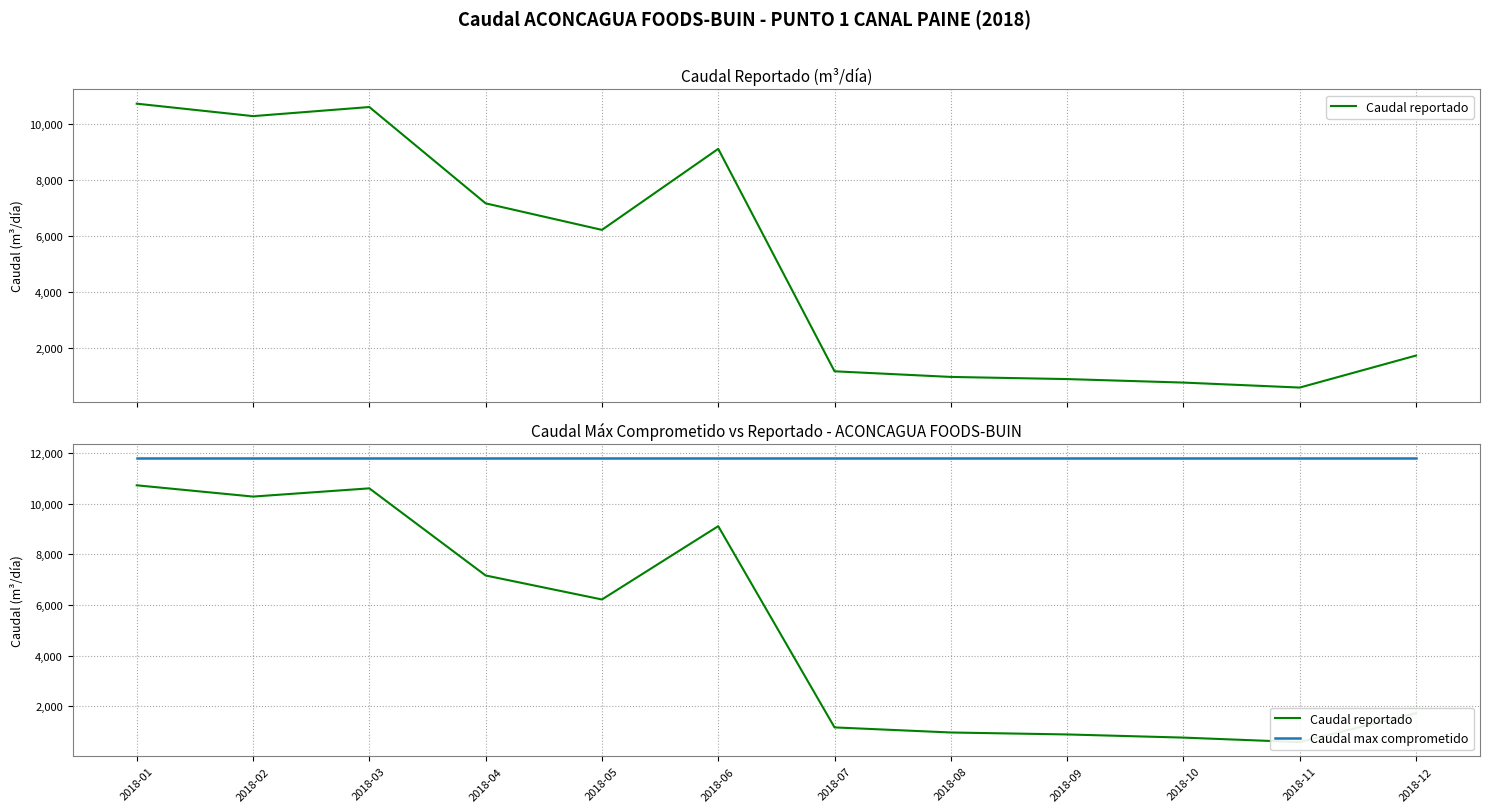

What are all the series names shown in the legend?

Caudal reportado, Caudal max comprometido